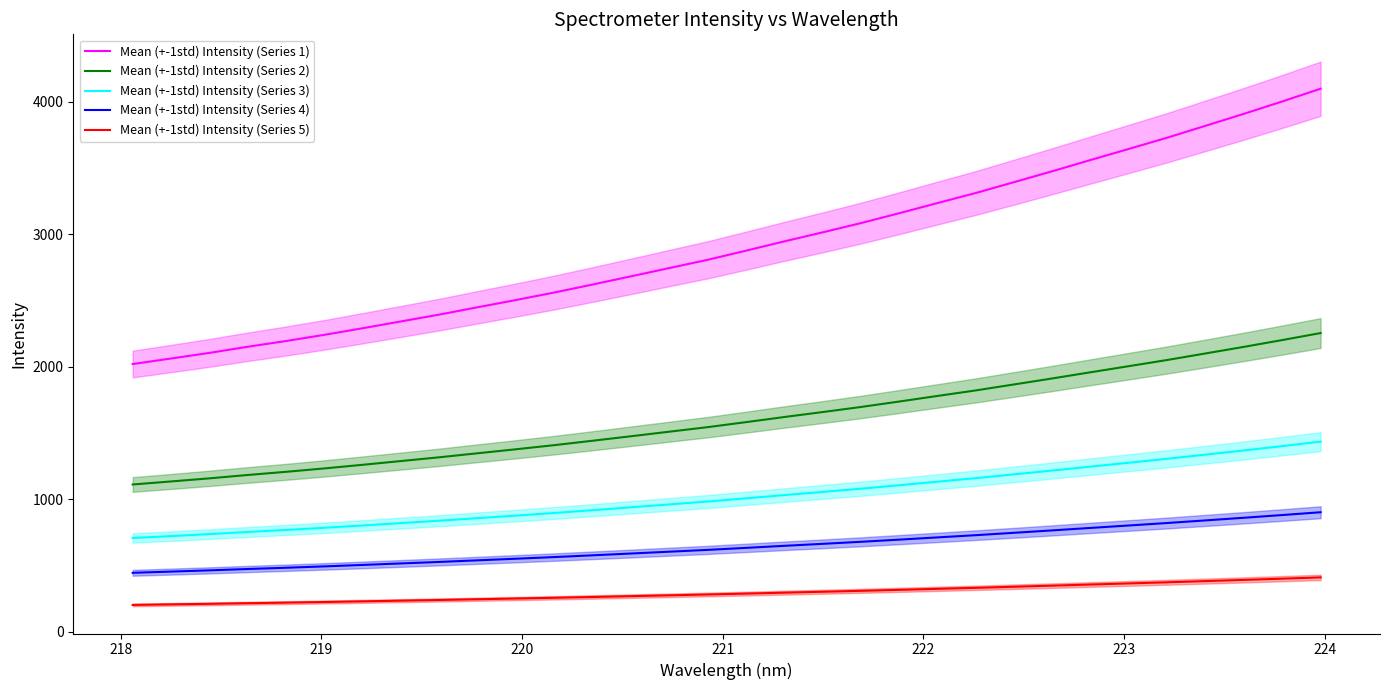

True or false: Mean (+-1std) Intensity (Series 3) and Mean (+-1std) Intensity (Series 2) intersect in this chart.

False